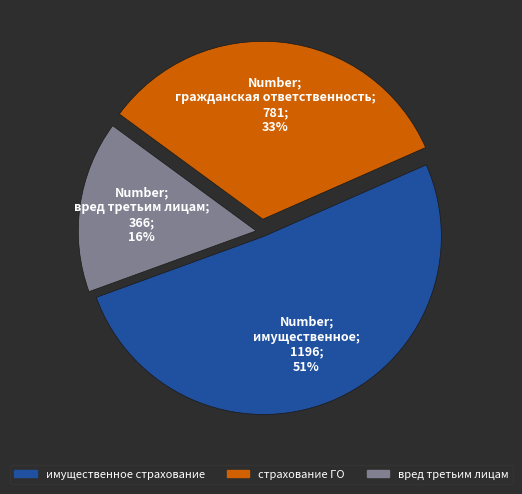

To the nearest percent, what is the average slice percentage?

33%